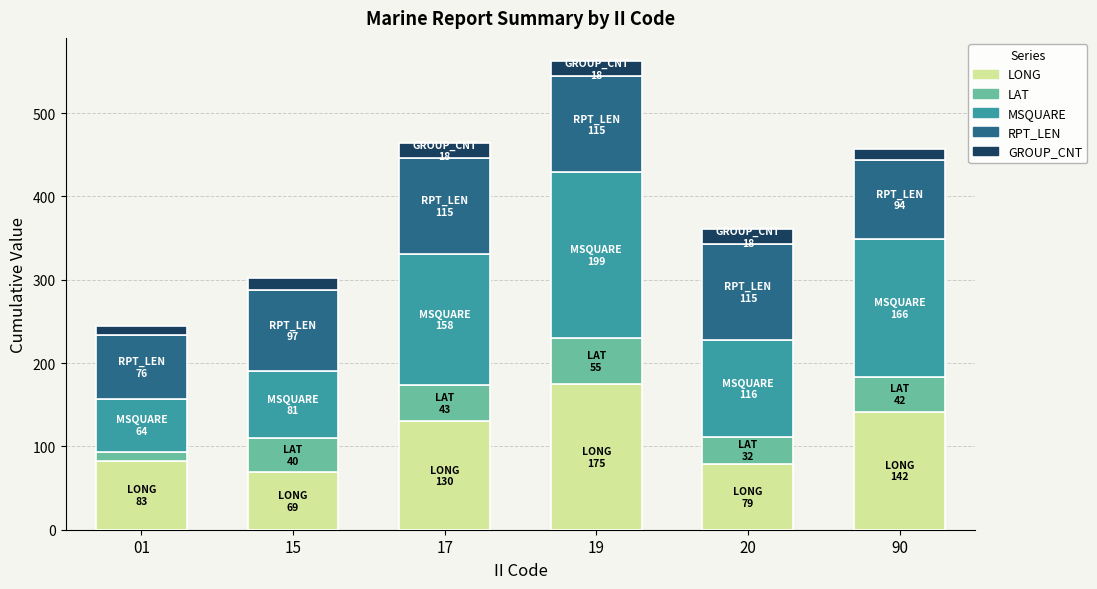

Reading left to right, list the values for the LONG series.

82.7	69.2	130.5	175.2	79.1	141.8